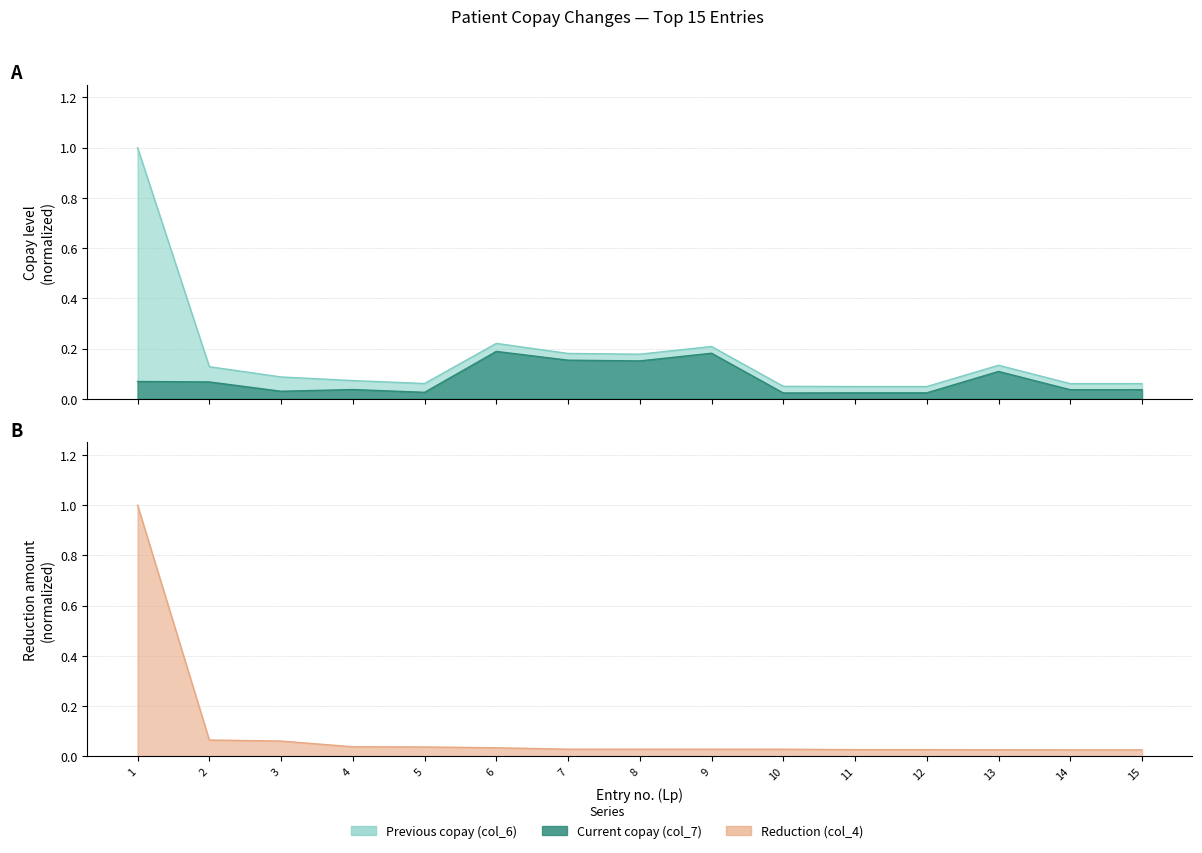

The value of Current copay (col_7) at 9 is 0.0. True or false?

False